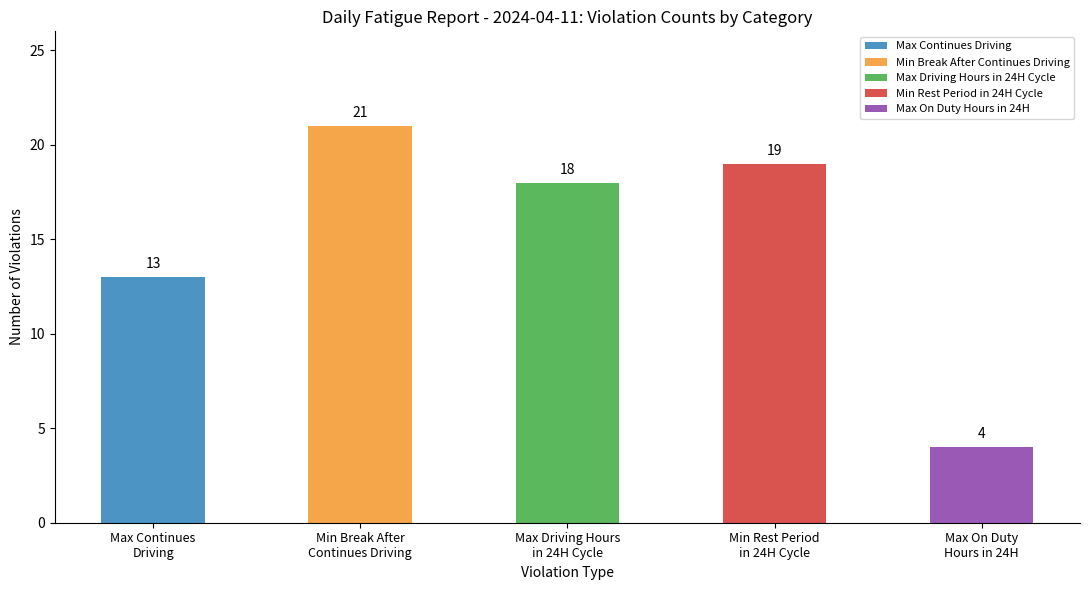

Rank the categories by value from highest to lowest.

Min Break After
Continues Driving, Min Rest Period
in 24H Cycle, Max Driving Hours
in 24H Cycle, Max Continues
Driving, Max On Duty
Hours in 24H